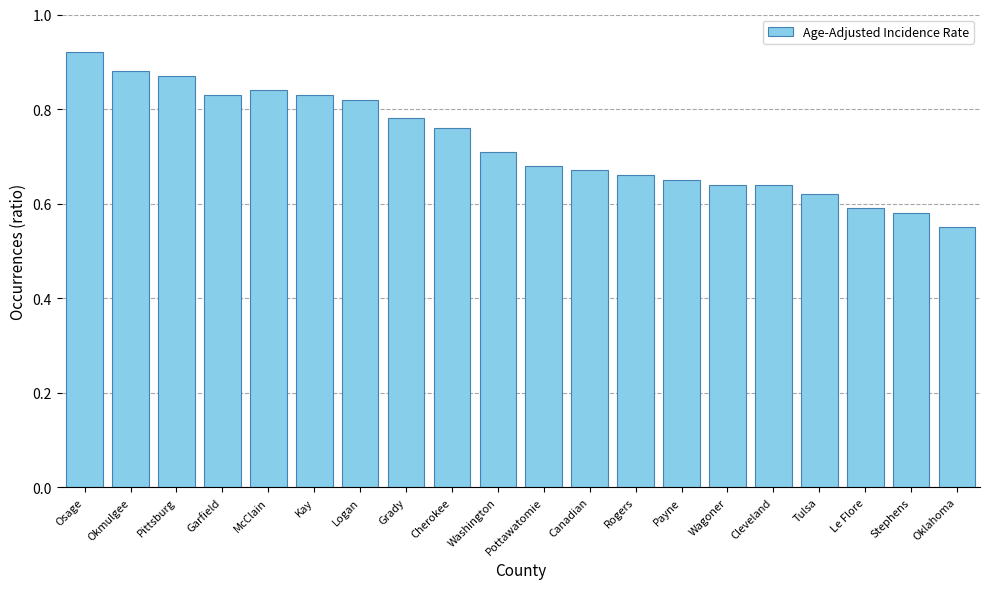

The chart shows a value of 1.0 at Cherokee. True or false?

False